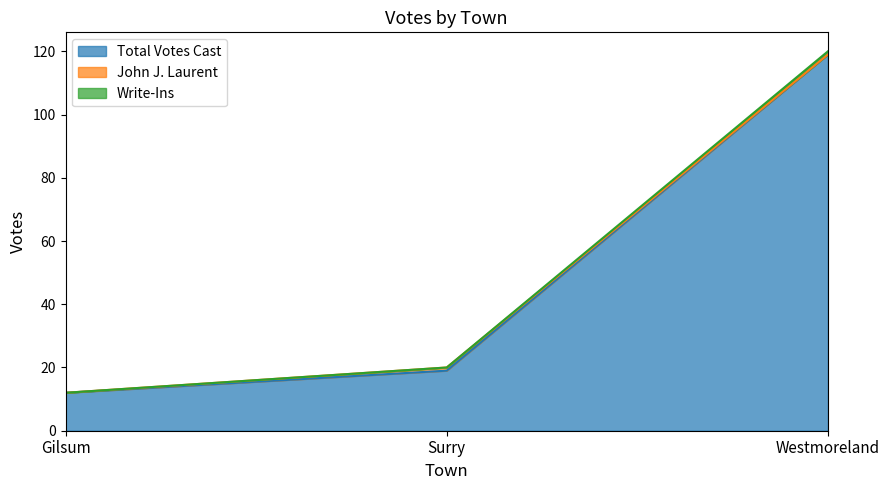

What is the sum of all Write-Ins values?

152